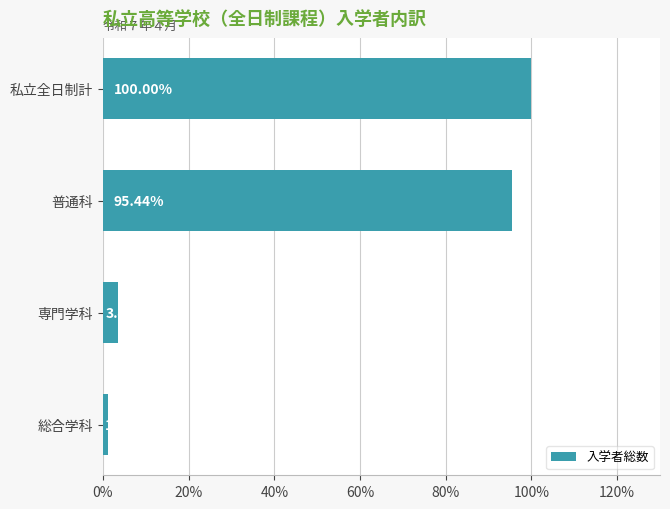

What is the sum of the values at 専門学科 and 総合学科?

4.6